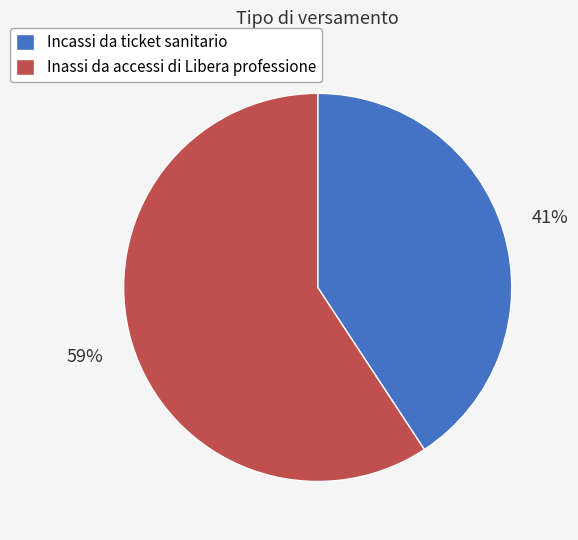

Which slice is the smallest?

Incassi da ticket sanitario